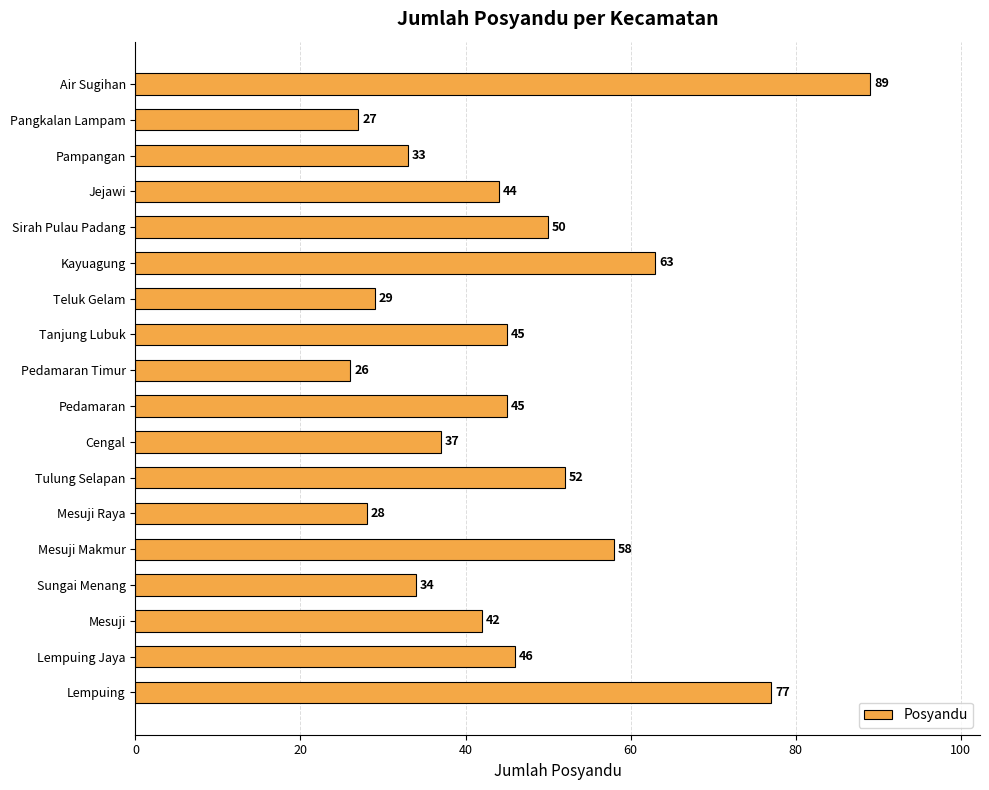

Is it true that the value at Mesuji Makmur is 58?

True